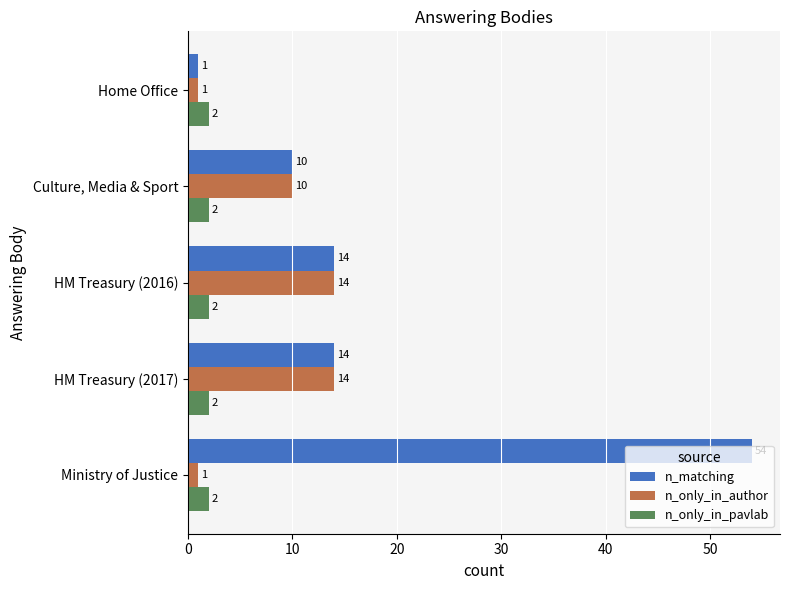

Rank the series by their average value, from lowest to highest.

n_only_in_pavlab, n_only_in_author, n_matching